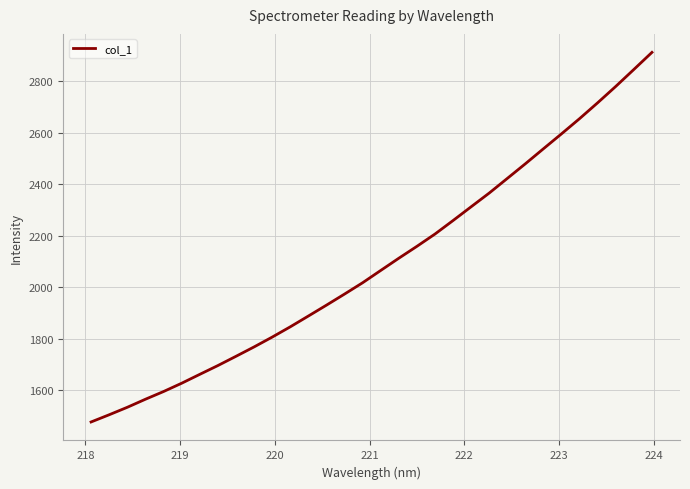

What is the average value?

2095.1